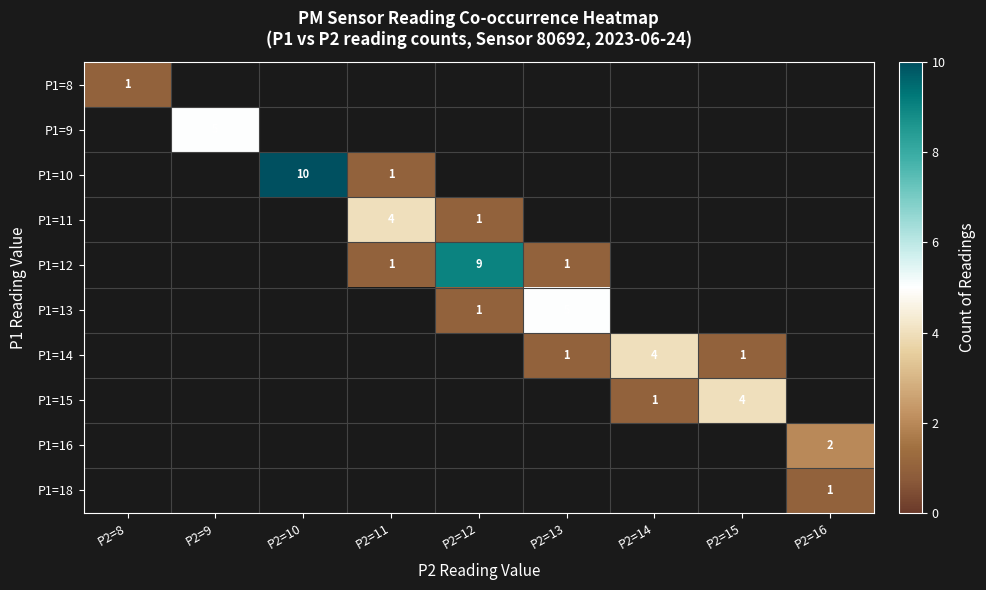

What is the maximum value shown in the chart?

10.0